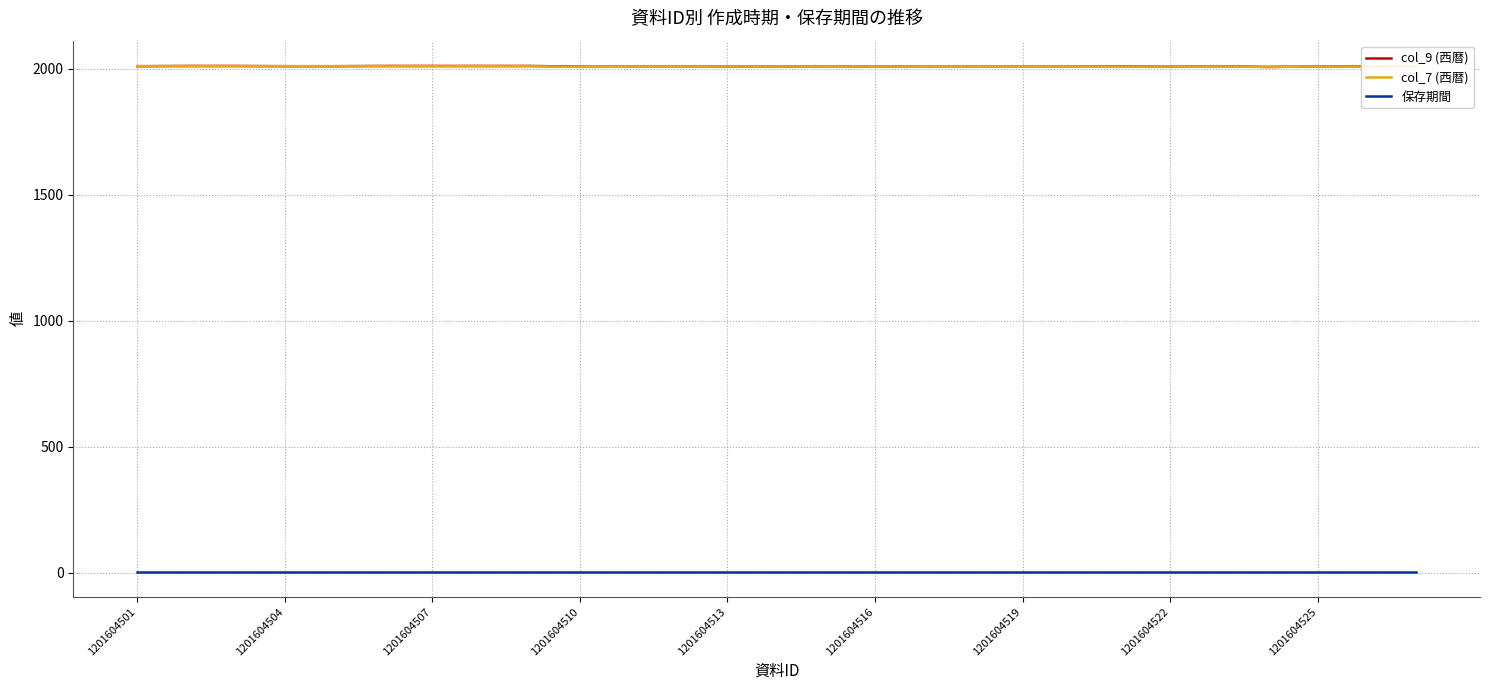

What is the greatest value displayed?

2011